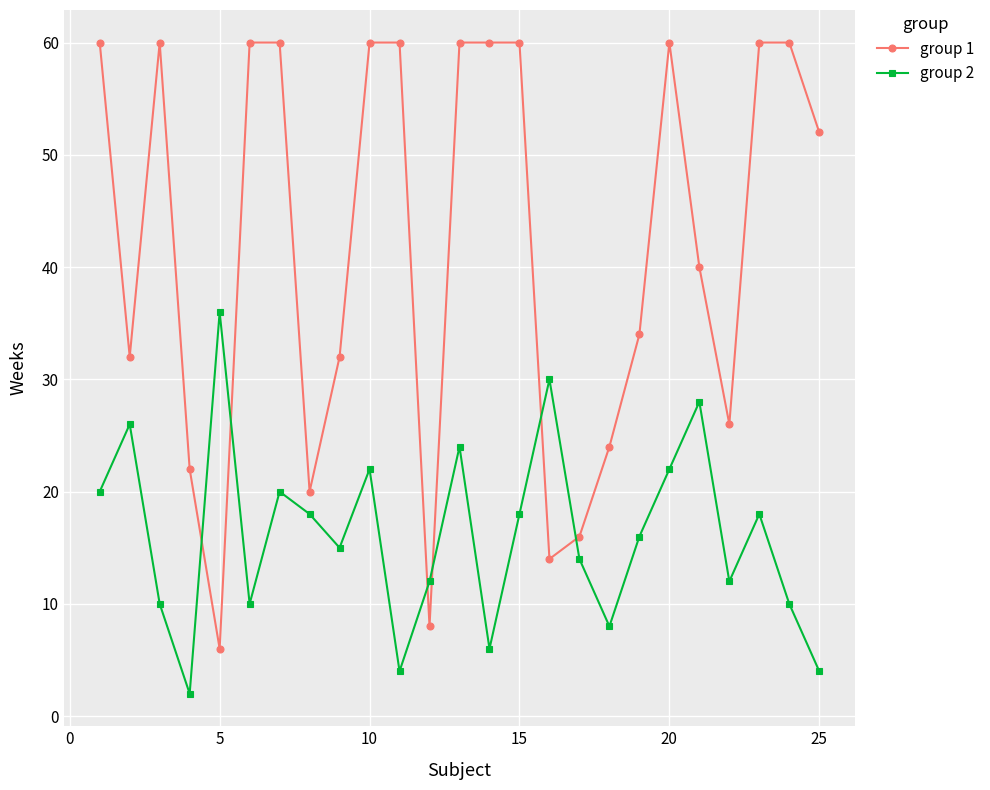

True or false: group 2 has more than 1 points higher than both neighbors.

True